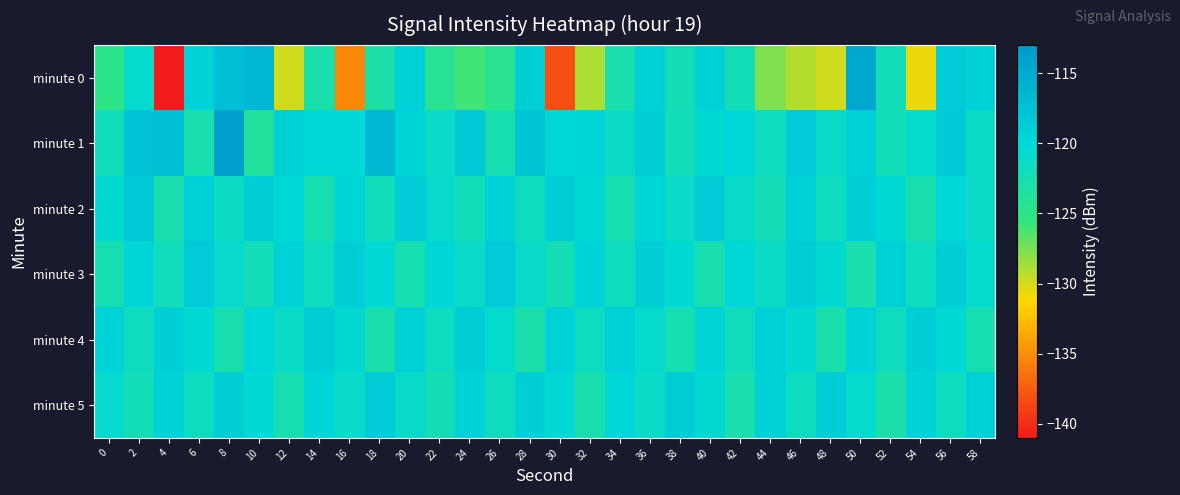

At which category is the sum across all series the highest?

8